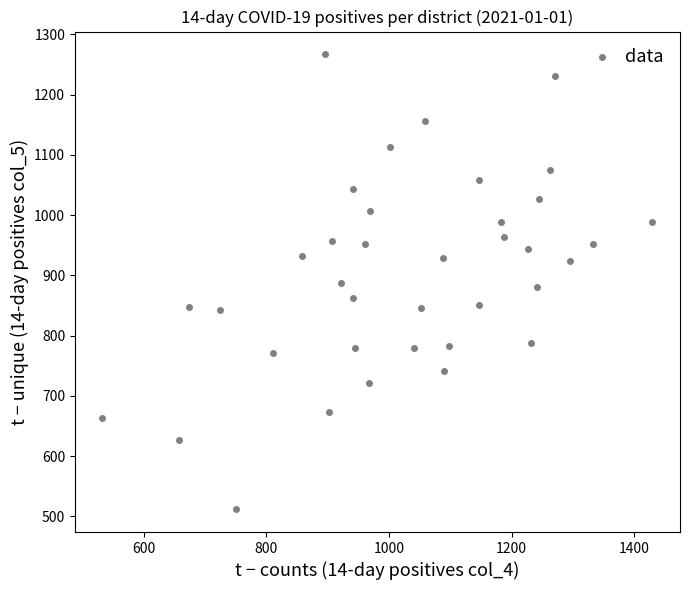

What is the range of X values (max minus min)?

896.6